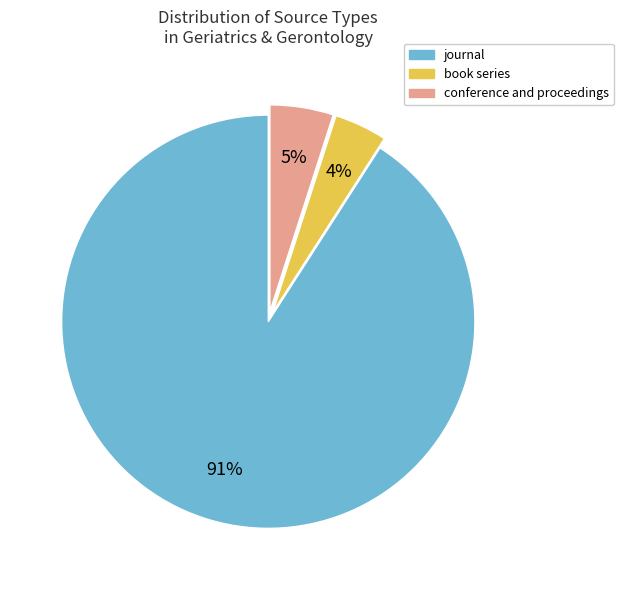

Combined, do book series and journal account for over 50%?

Yes